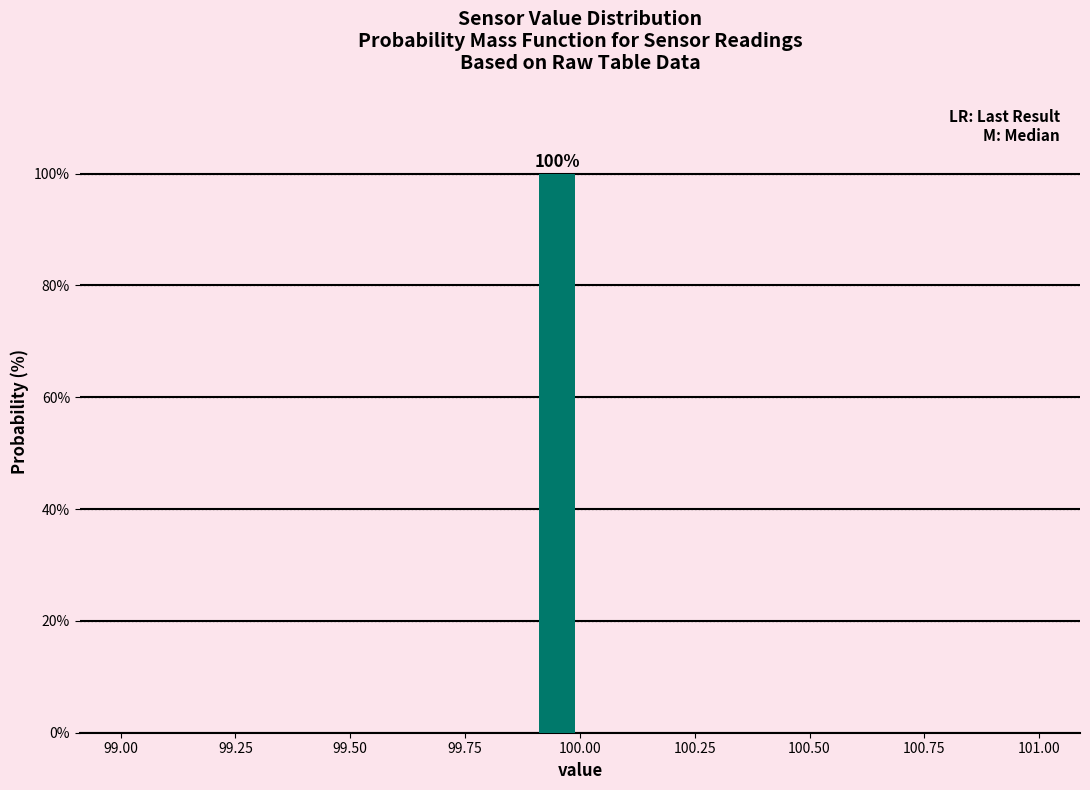

Read against the x-axis, roughly where is the centre of the tallest bar?

99.95